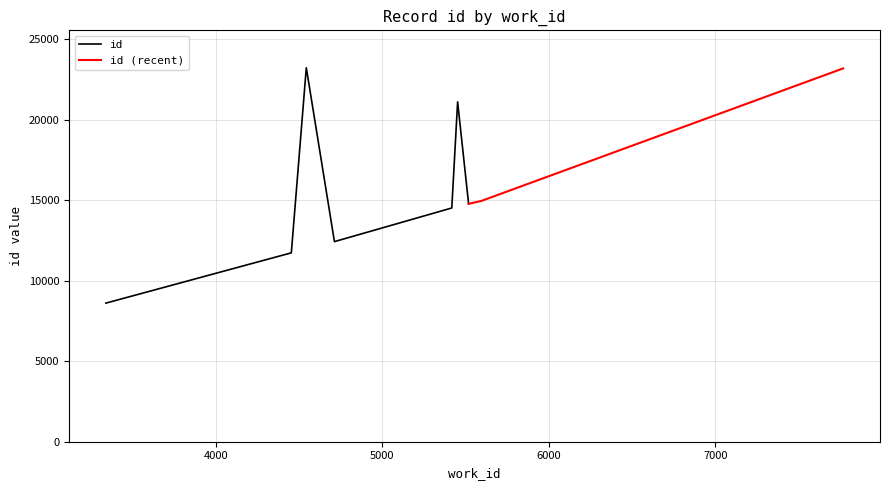

Between 4453 and 5594, which series saw the biggest shift?

id